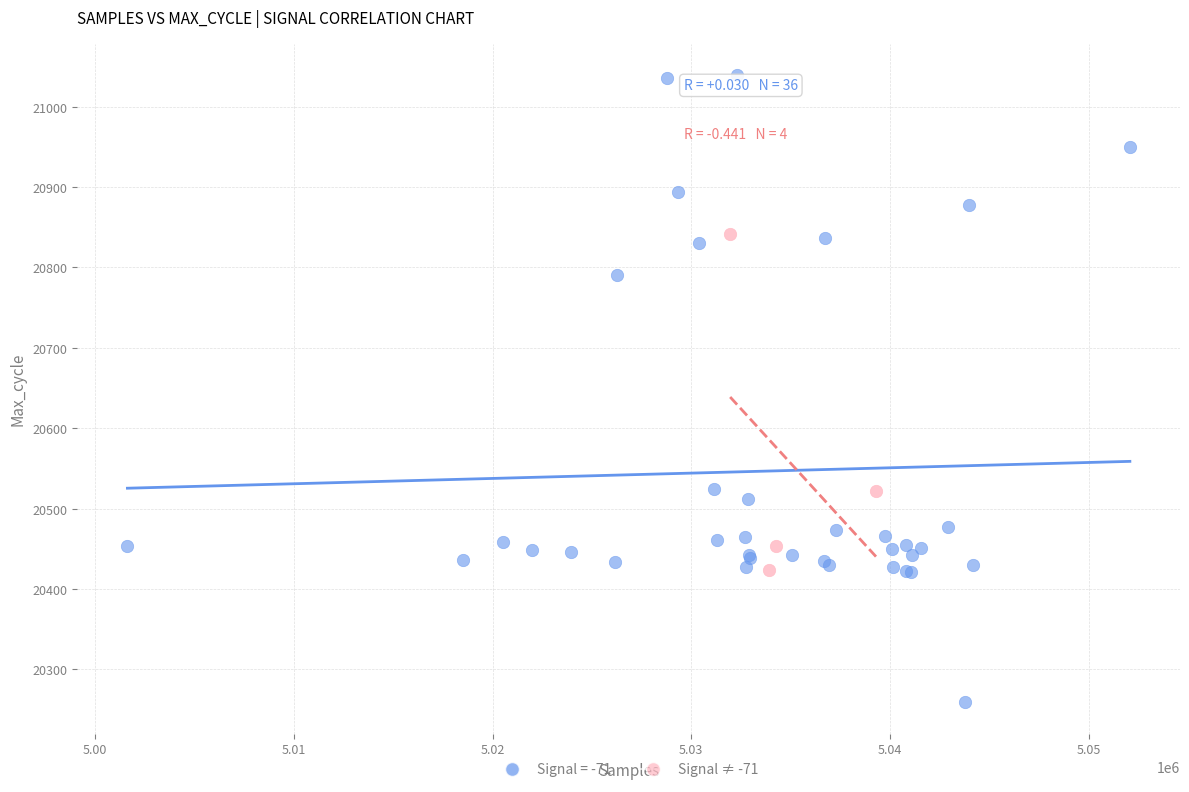

Which series contains the lowest Y value?

Signal = -71